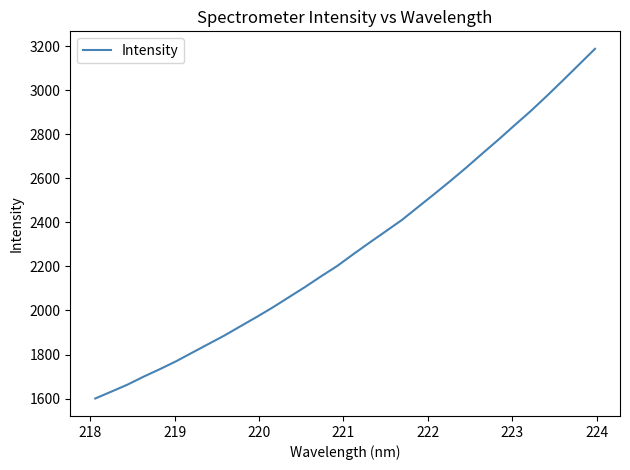

What is the maximum value shown in the chart?

3187.5